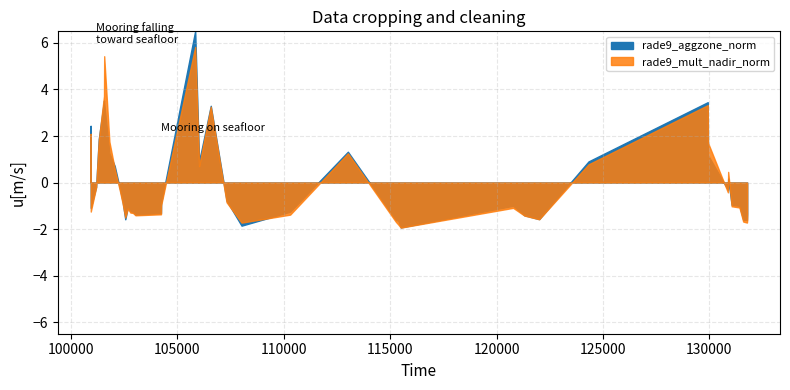

In rade9_aggzone_norm, how many points are higher than both neighbors (excluding endpoints)?

8